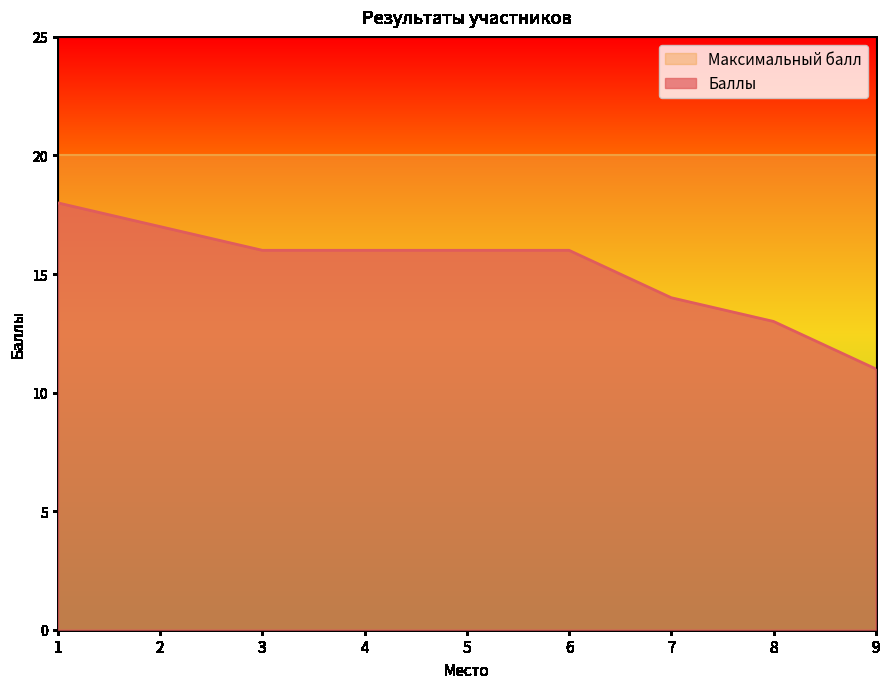

What is the maximum value shown in the chart?

20